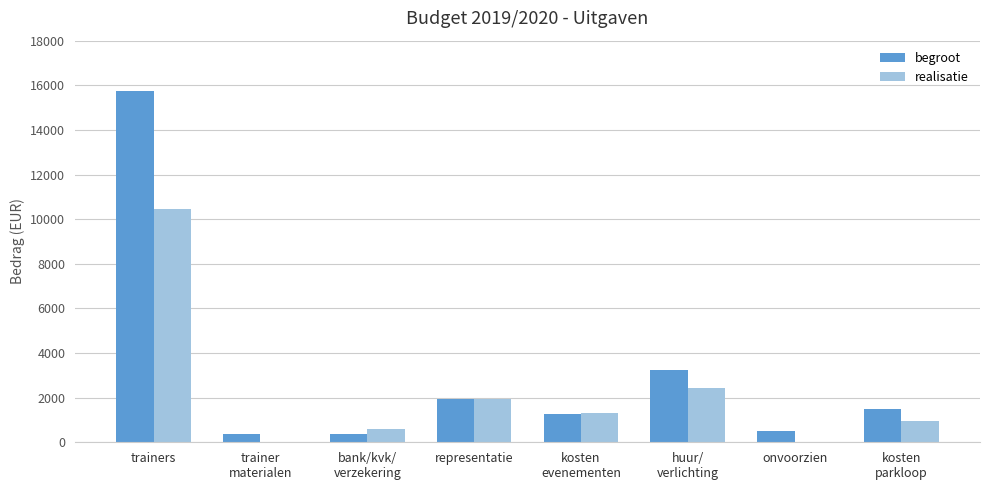

Between bank/kvk/
verzekering and representatie, which series saw the biggest shift?

begroot